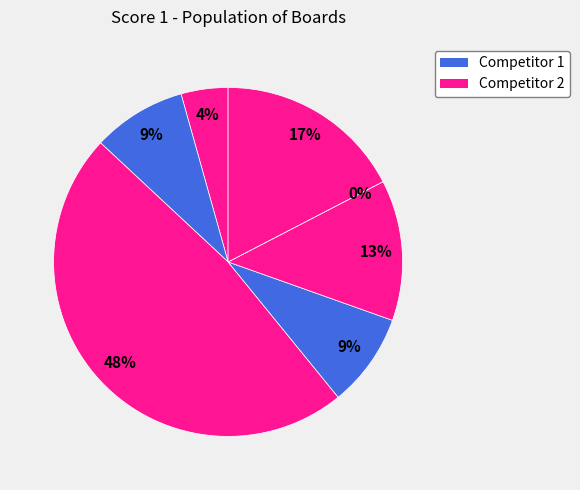

Rank the categories by value from lowest to highest.

Board 6, Board 1, Board 2, Board 4, Board 5, Board 7, Board 3